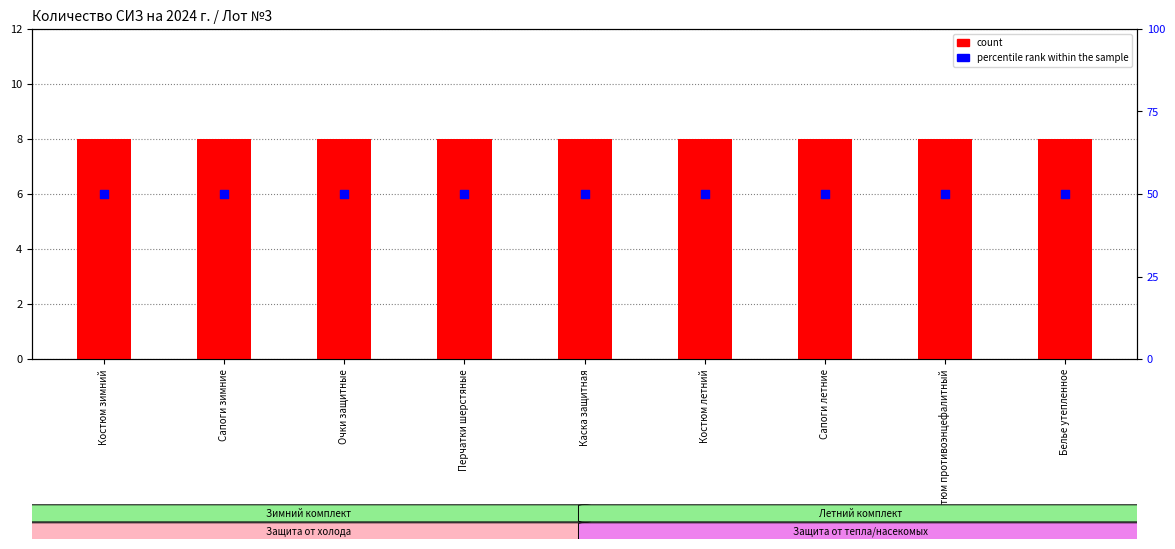

Which series reaches the minimum Y coordinate?

count